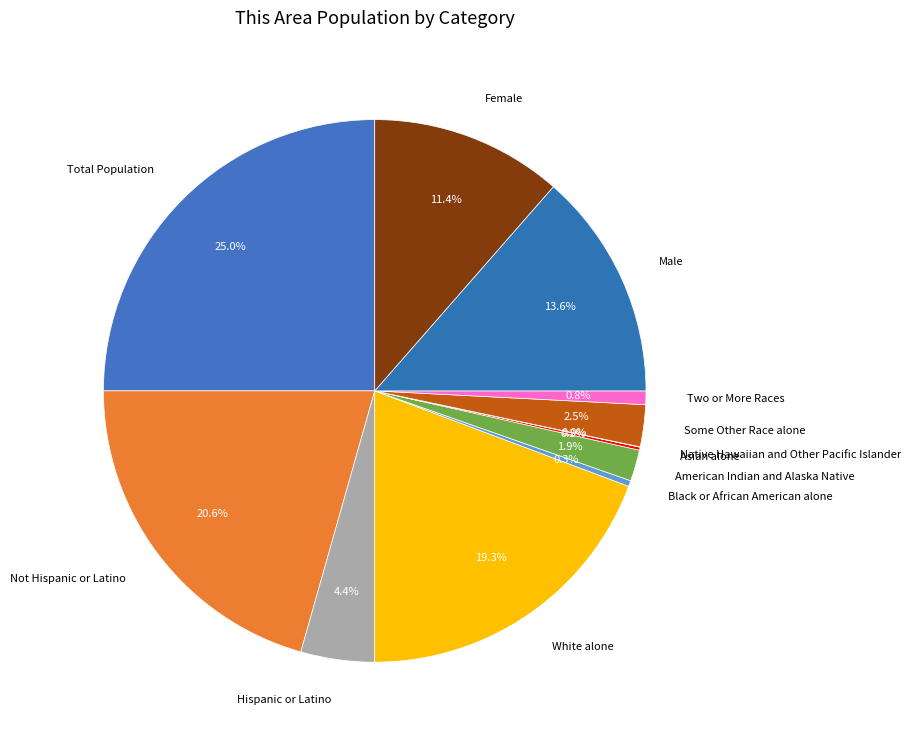

Between Two or More Races and Not Hispanic or Latino, which is larger?

Not Hispanic or Latino